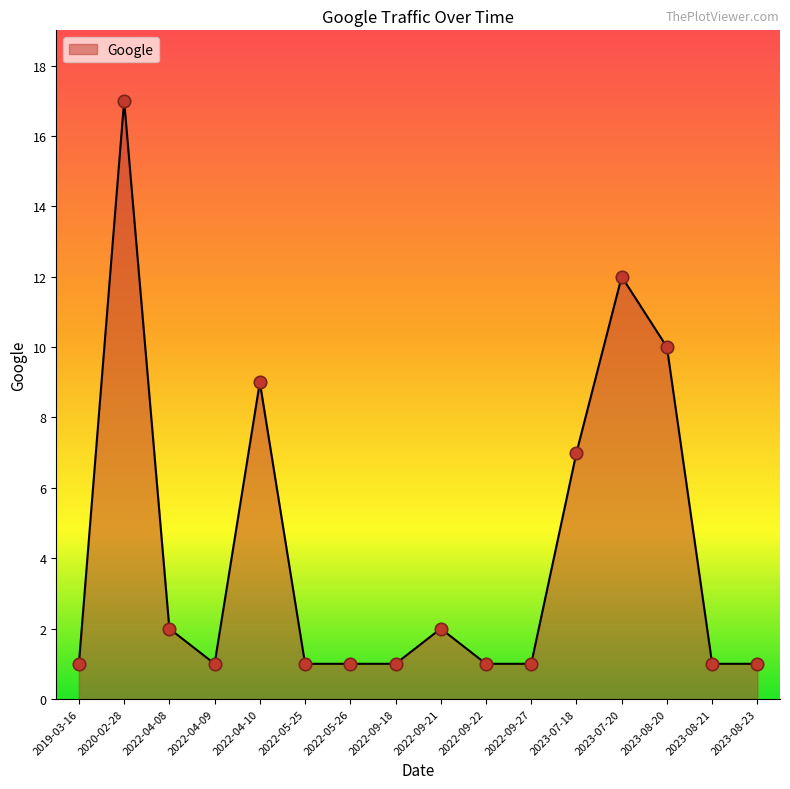

What is the change in value from 2023-07-20 to 2023-08-20?

-2